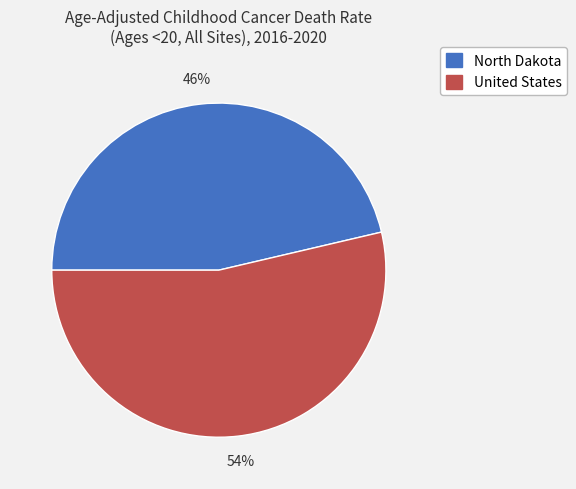

Do North Dakota and United States together represent more than half of the pie?

Yes